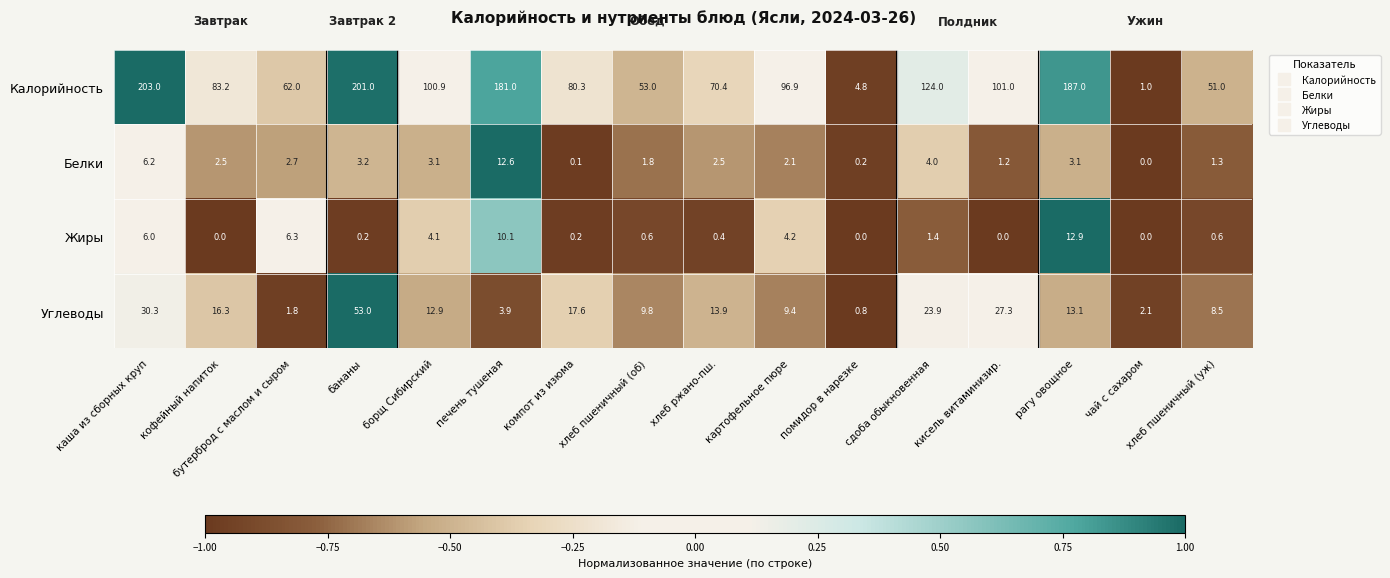

What value does the Калорийность series have at печень тушеная?

181.0